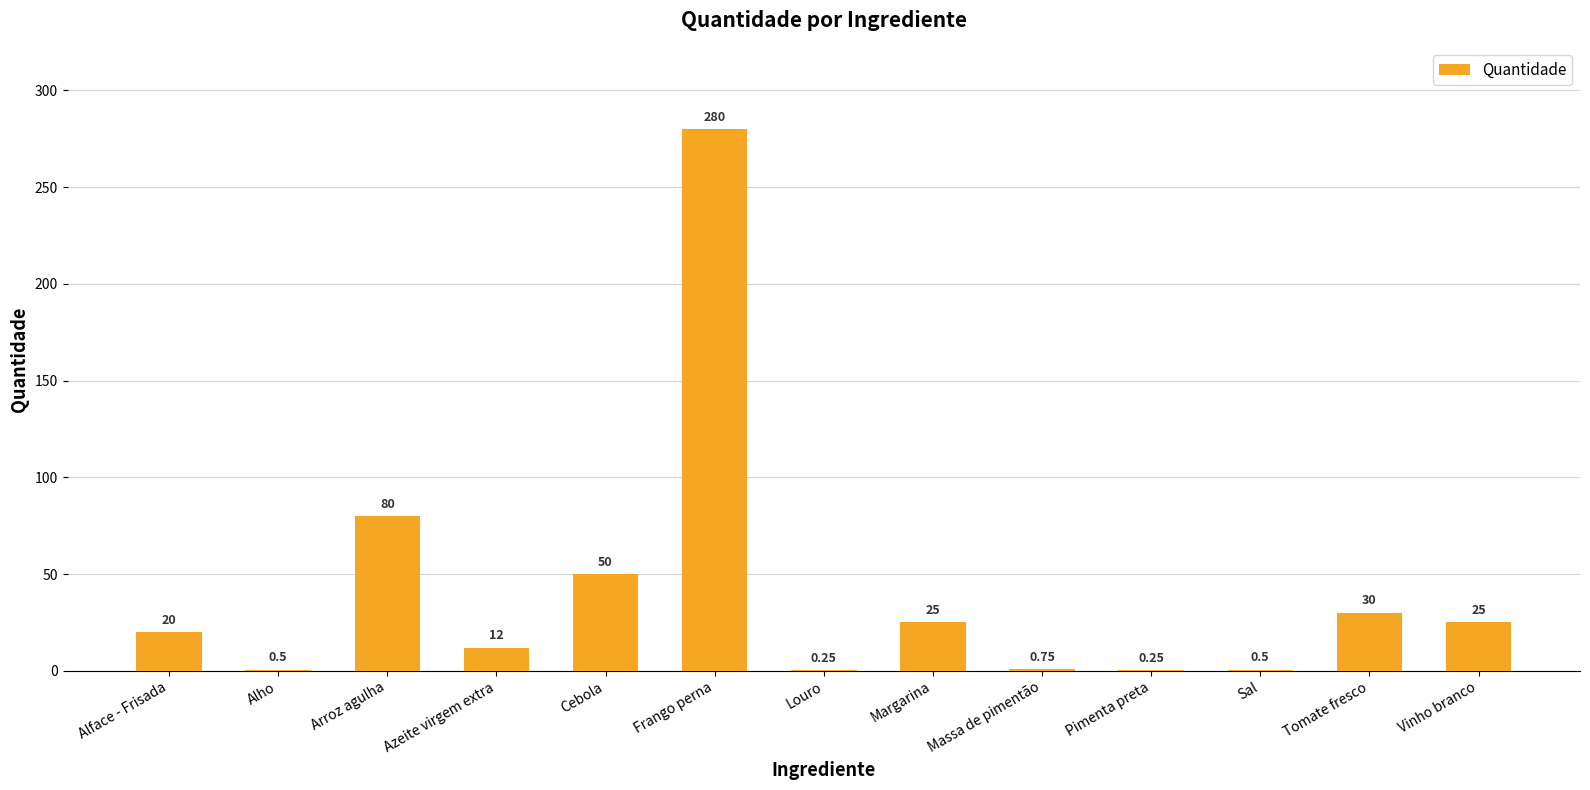

Which has a higher value, Margarina or Cebola?

Cebola